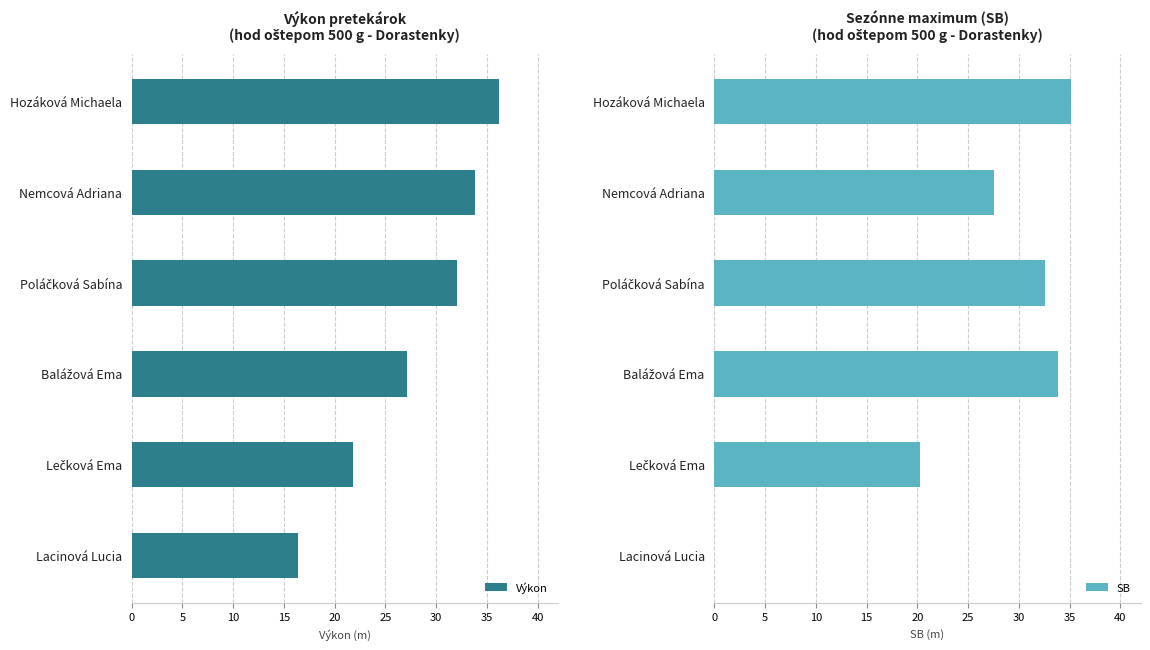

At how many categories does at least one series exceed 14?

6